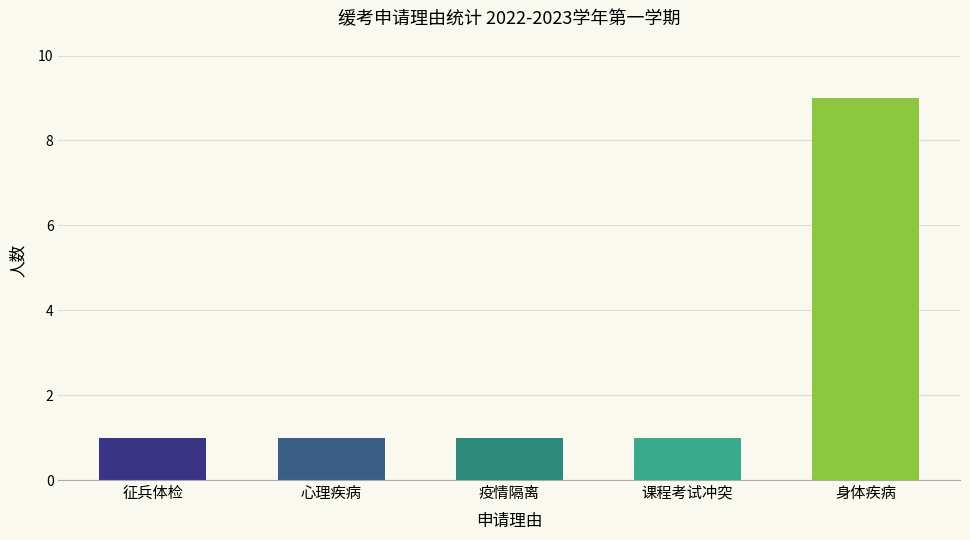

What is the minimum value shown in the chart?

1